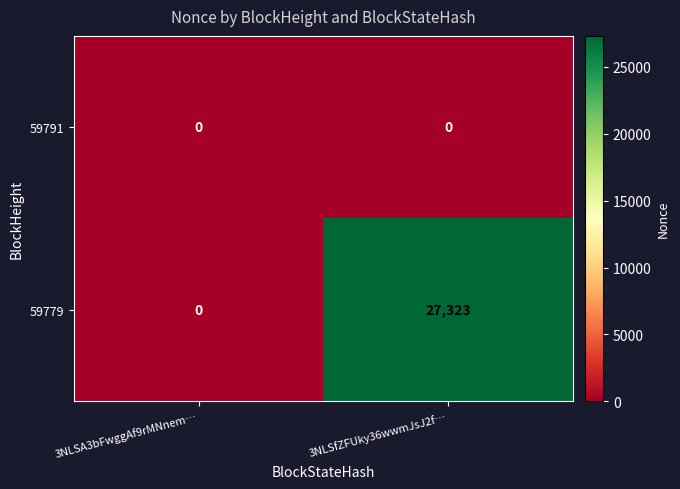

Which category has the highest value across all series?

3NLSfZFUky36wwmJsJ2f…